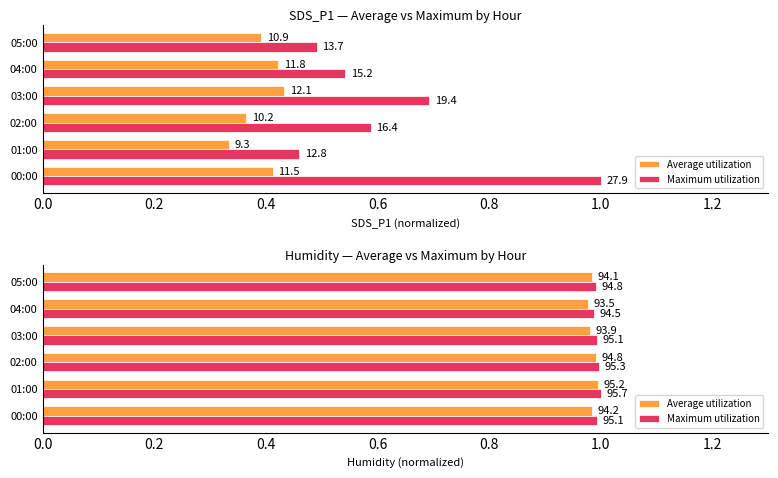

What is the label of the 4th bar from the right?

02:00